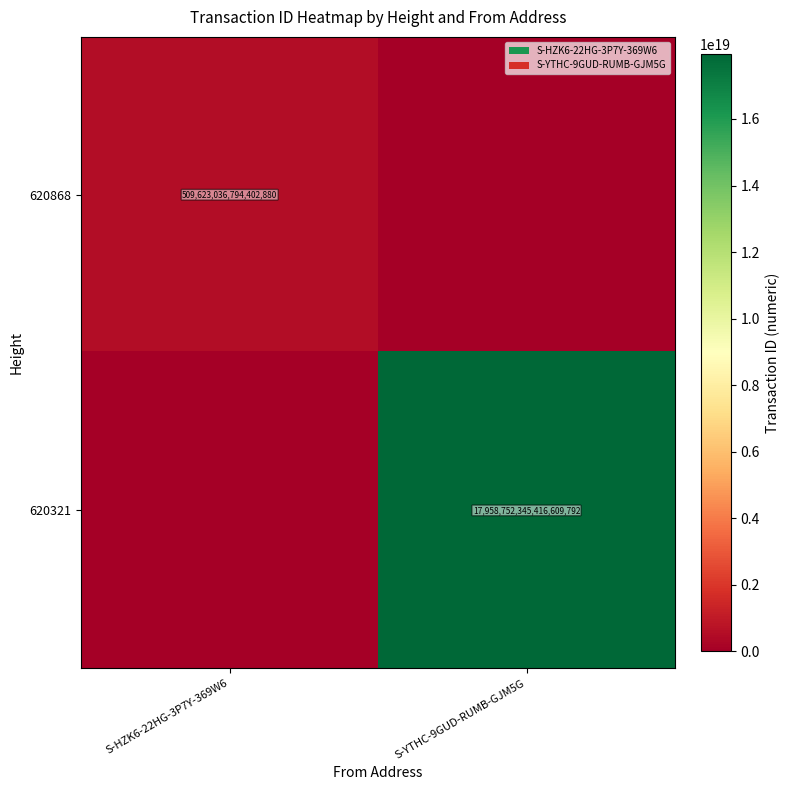

Is it true that 620868 equals 893842664053902336 at S-HZK6-22HG-3P7Y-369W6?

False